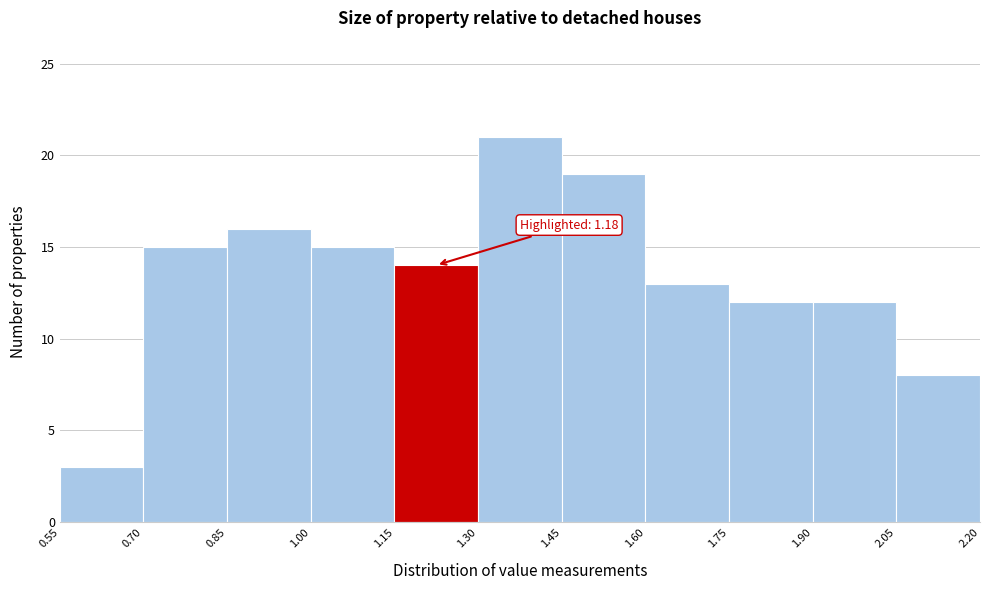

Over which range of the x-axis is the bar tallest?

1.30 to 1.45